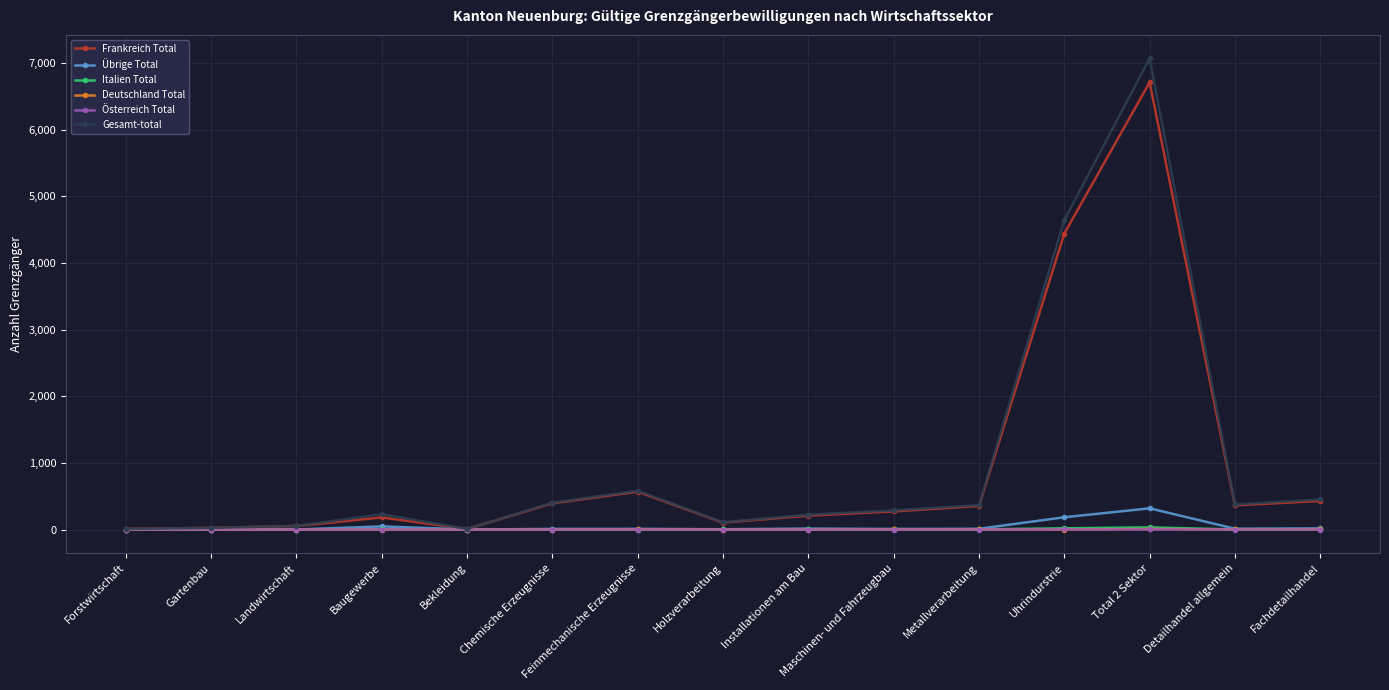

Which category has the highest value across all series?

Total 2 Sektor